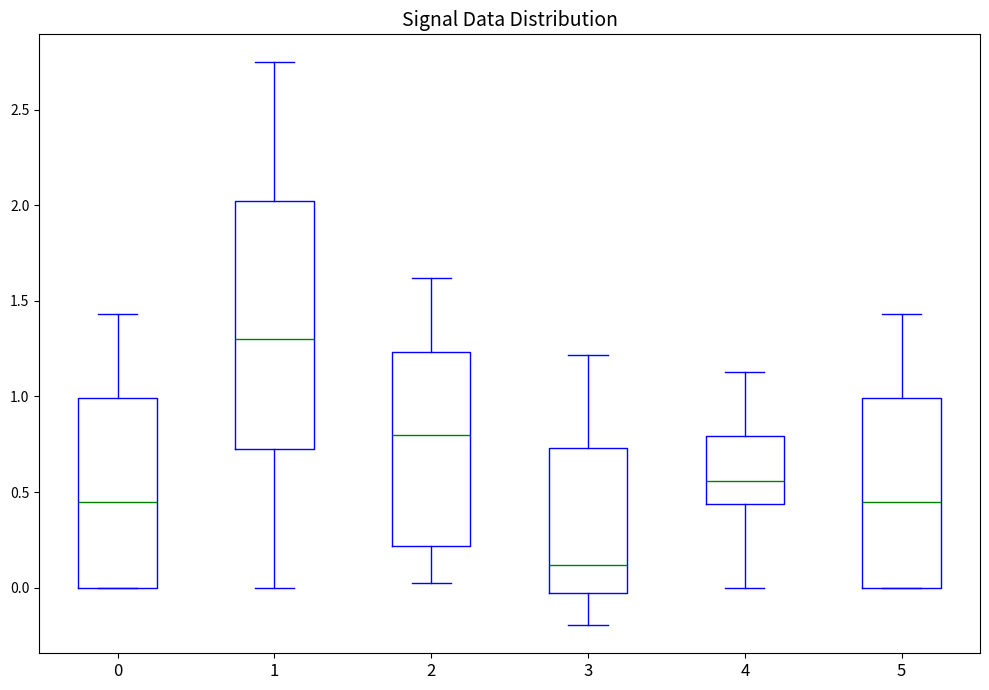

Where does the median line of the box at x = 3 sit on the y-axis? The values are not printed on the chart, so give them approximately, as read against the axis.

0.10